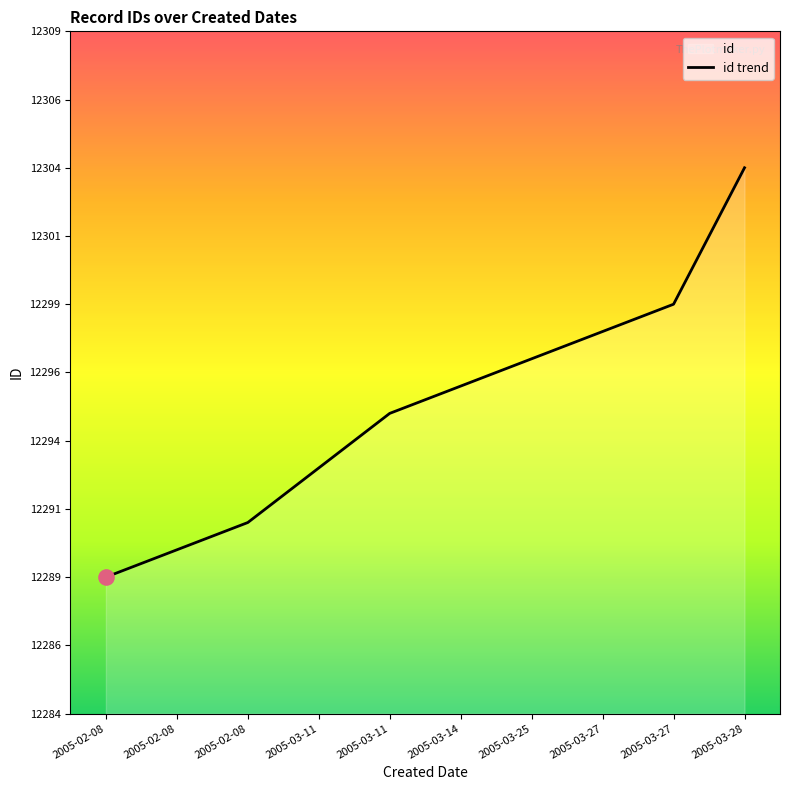

What is the change in value from 2005-02-08 to 2005-03-27?

+10